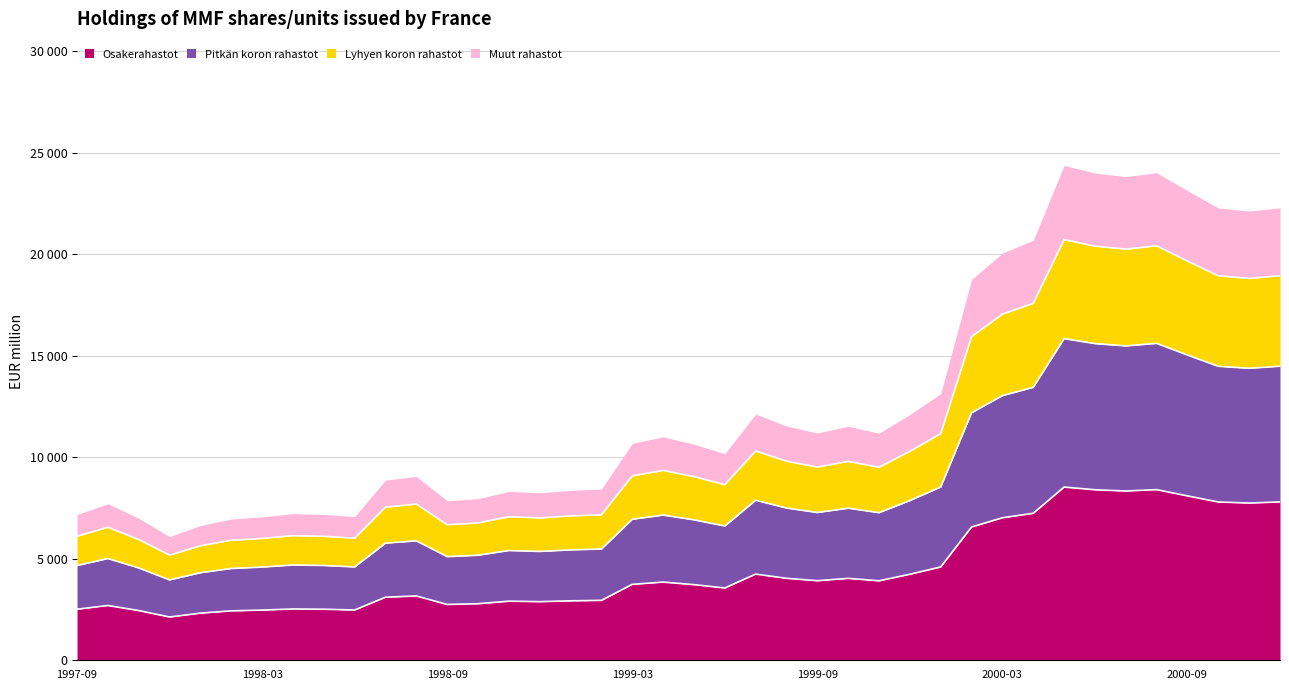

How many data points does each series have?

40